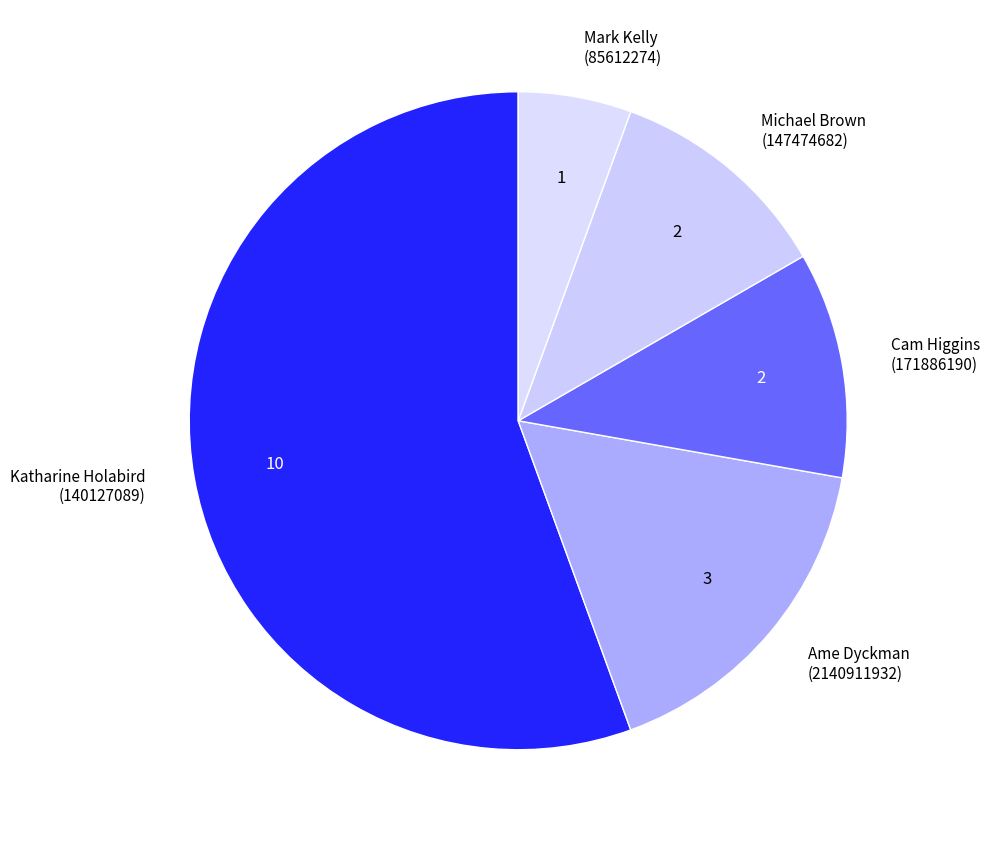

Do Cam Higgins (171886190) and Mark Kelly (85612274) together represent more than half of the pie?

No